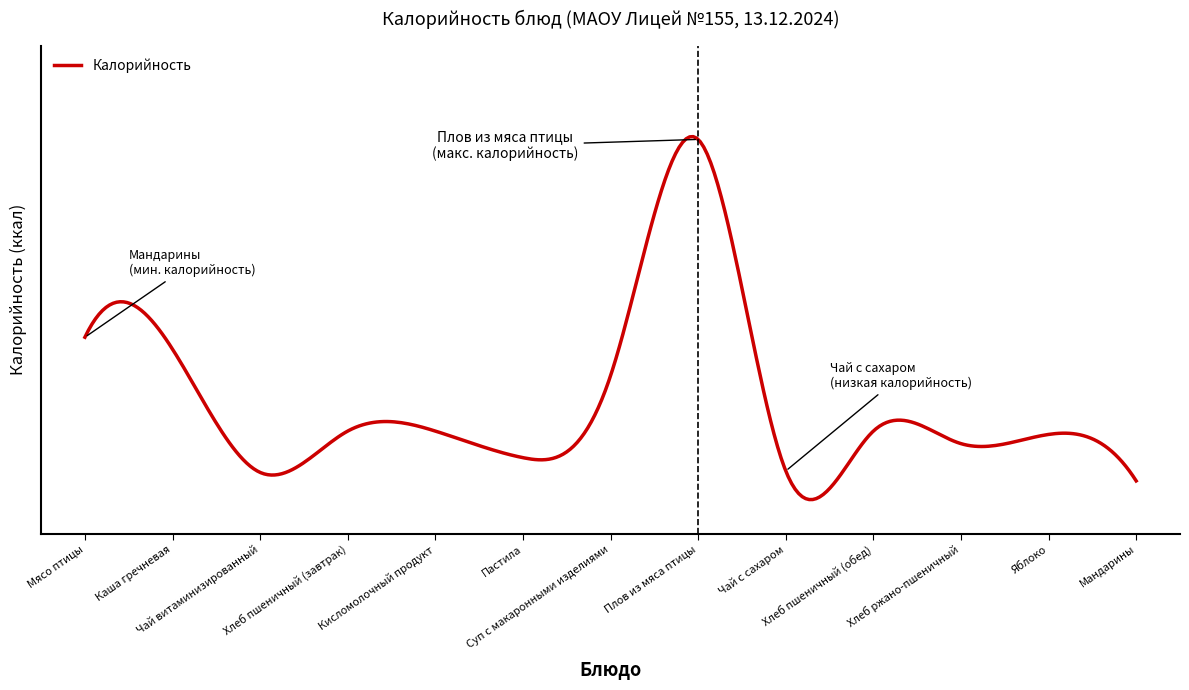

Is this an area chart (filled region under the line)?

No